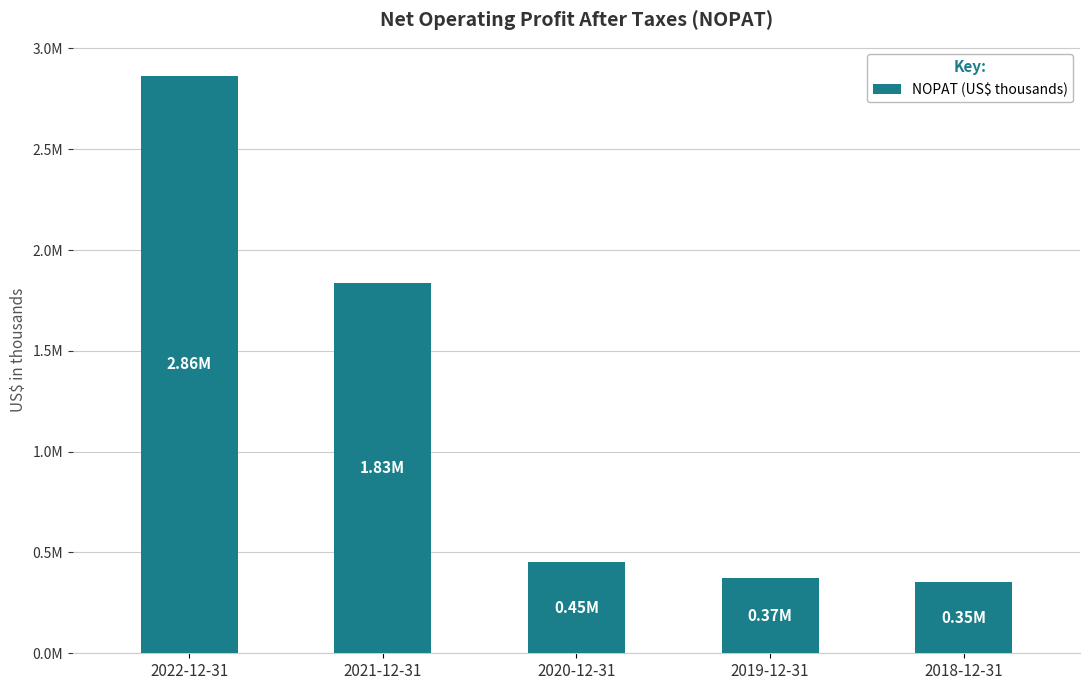

Reading left to right, list all the values displayed in this chart.

2864596	1833934	451161	374658	352490